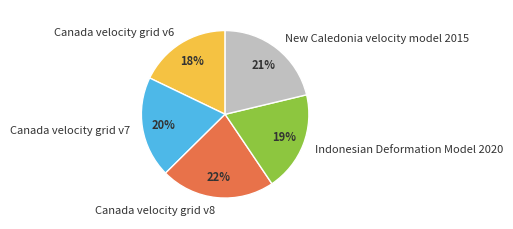

What is the ratio of the value at Canada velocity grid v6 to the value at Indonesian Deformation Model 2020?

0.9